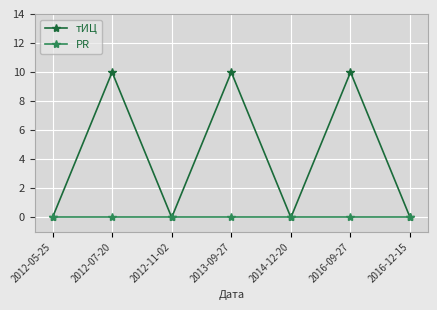

What is the label of the 2nd point from the right?

2016-09-27